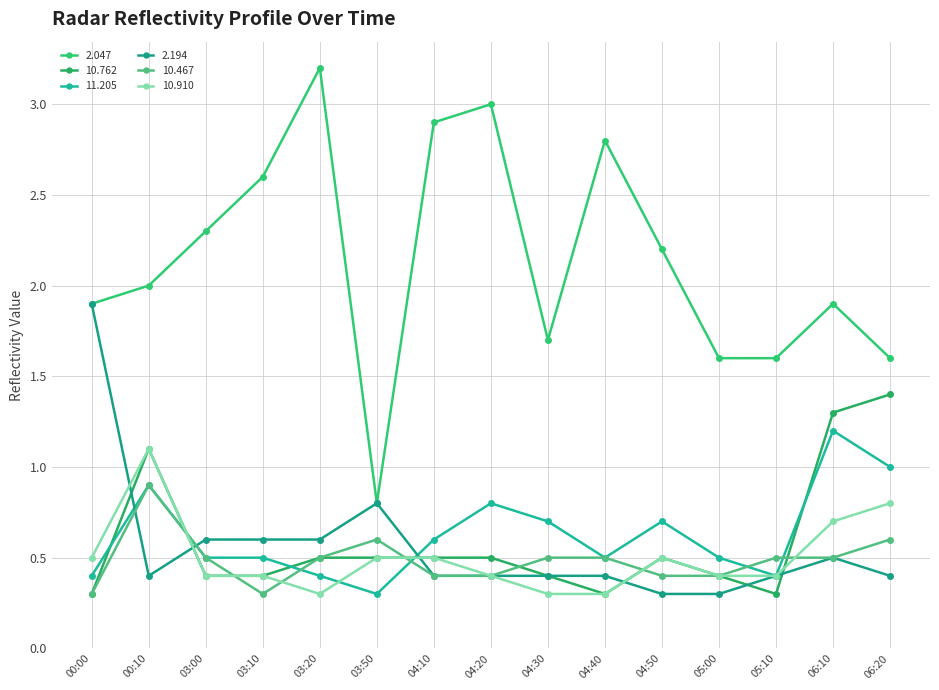

How many distinct data groups are displayed?

6